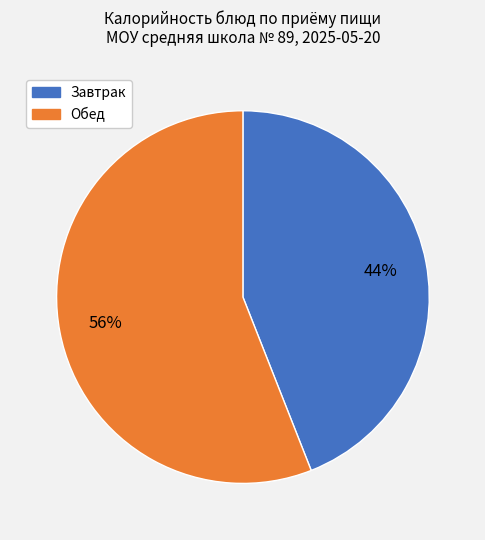

Does any single category account for the majority?

Yes